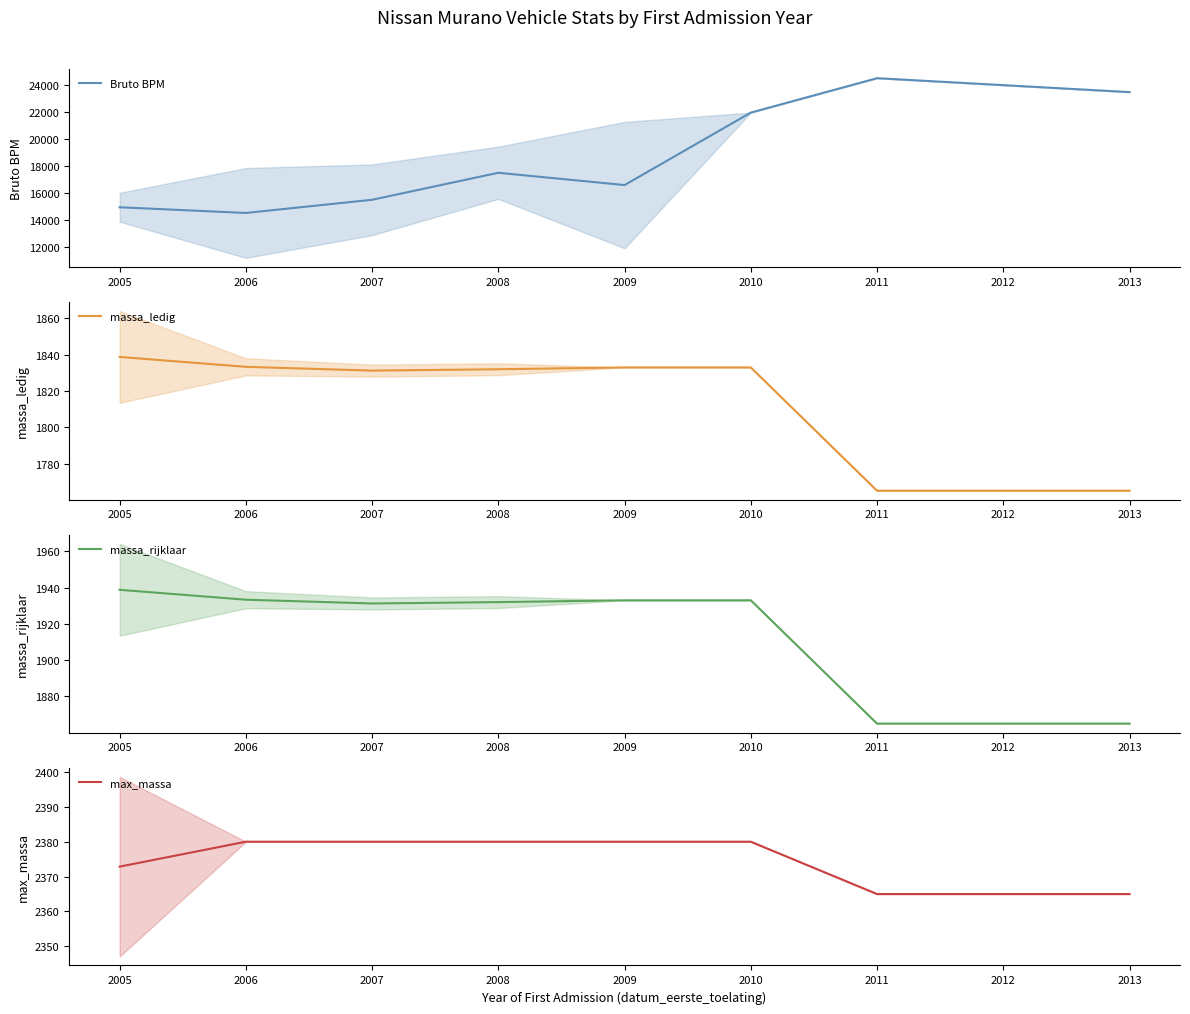

True or false: max_massa has a value of 3080.5 at 2010.

False